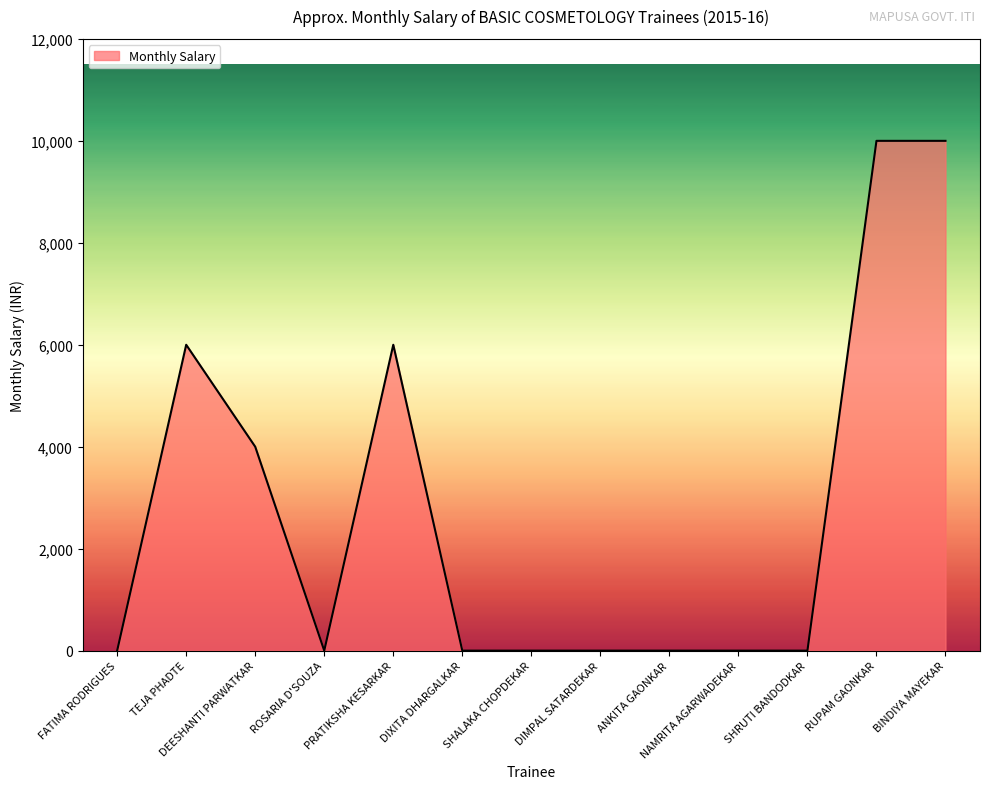

Read the value at TEJA PHADTE, to the nearest 50.

6000